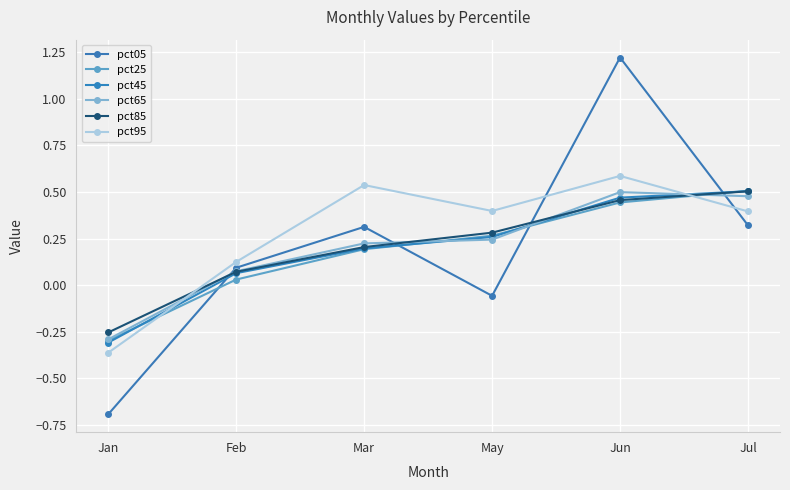

True or false: pct25 has more than 0 points higher than both neighbors.

False